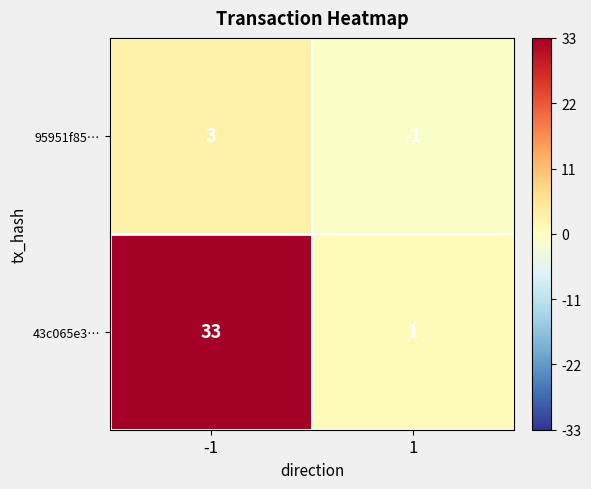

Between -1 and 1, which series saw the biggest shift?

43c065e3…